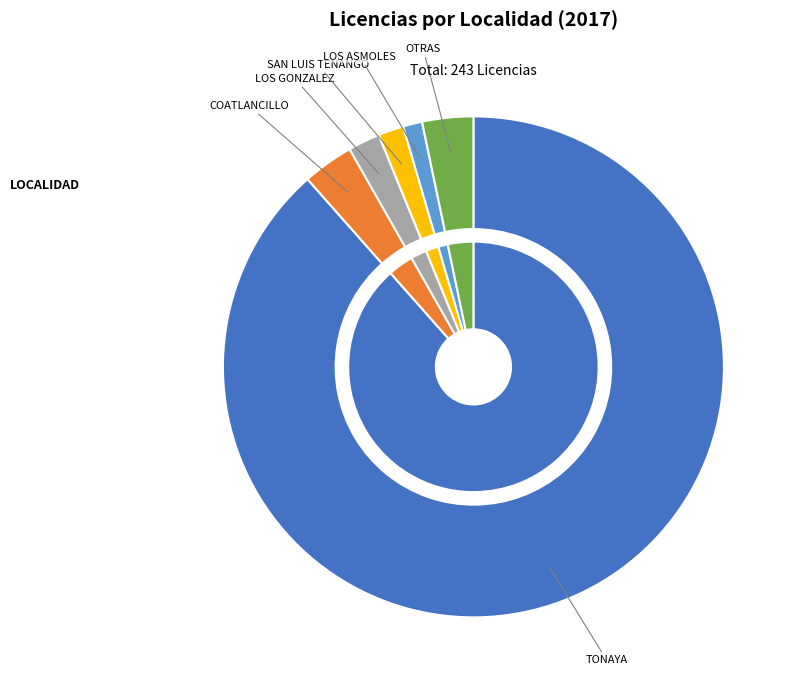

How many slices are in this pie chart?

6